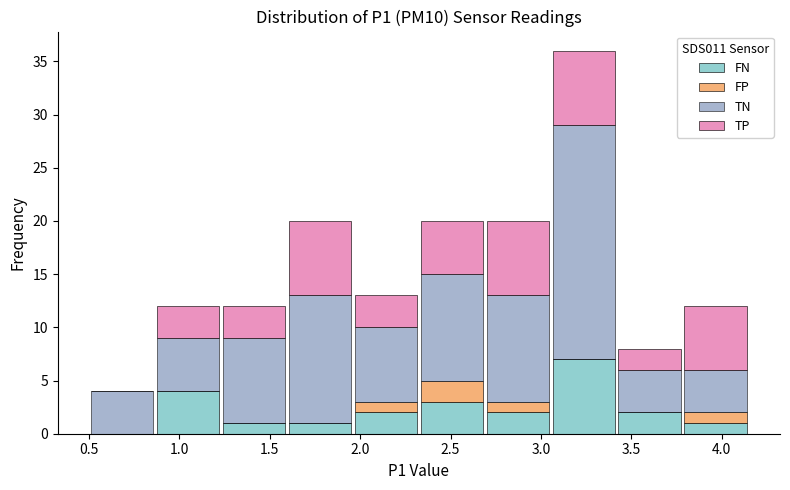

Which range on the x-axis has the tallest stacked bar (by total height)?

3.055 to 3.420